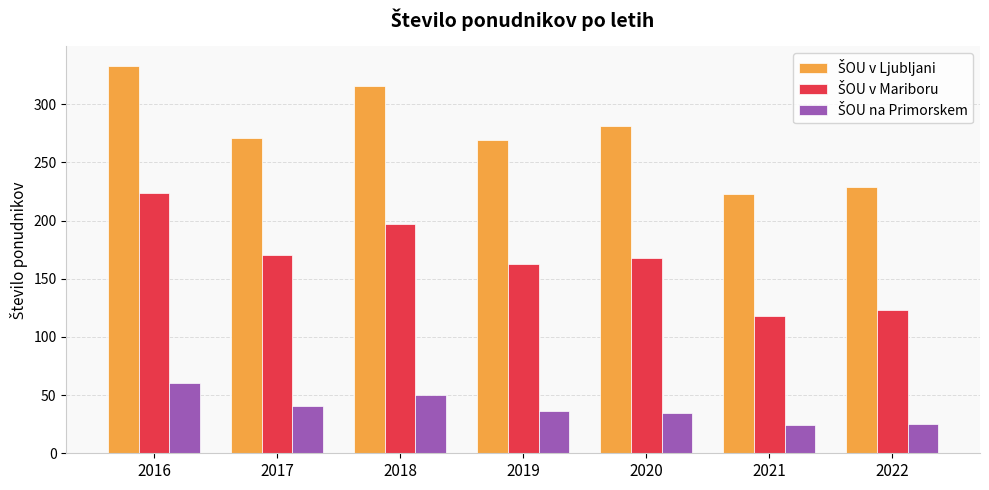

At how many categories does at least one series exceed 86?

7